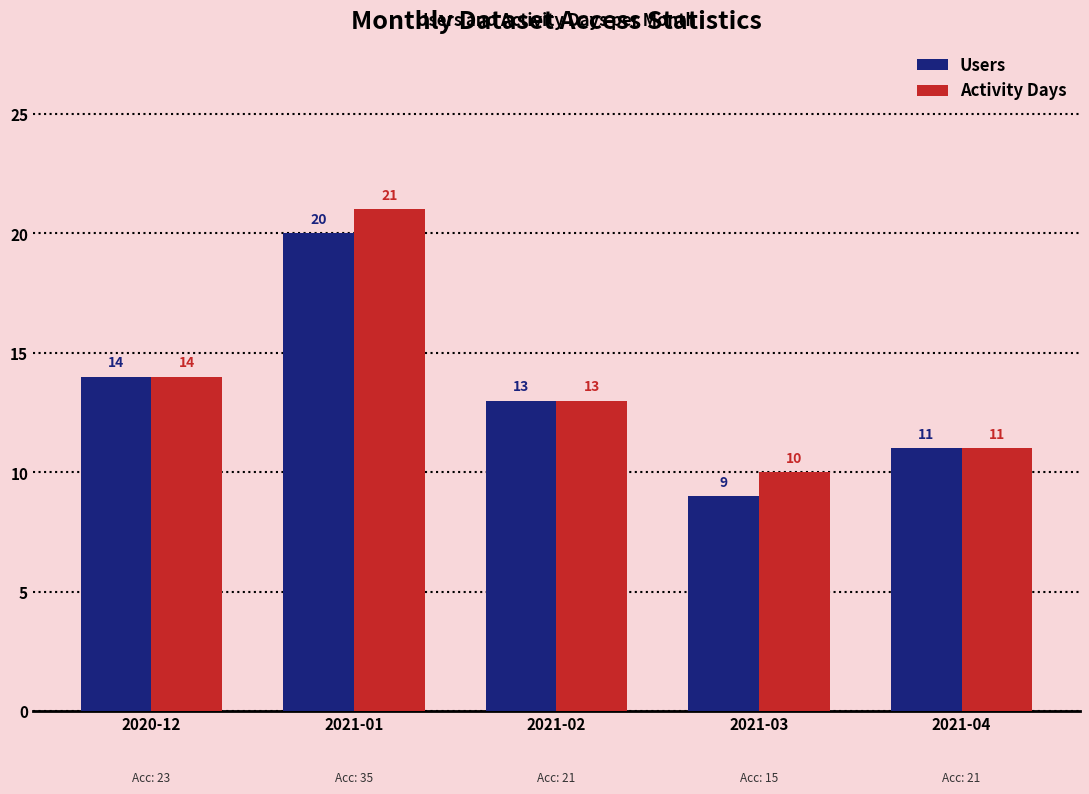

Between 2020-12 and 2021-01, which series saw the biggest shift?

Activity Days